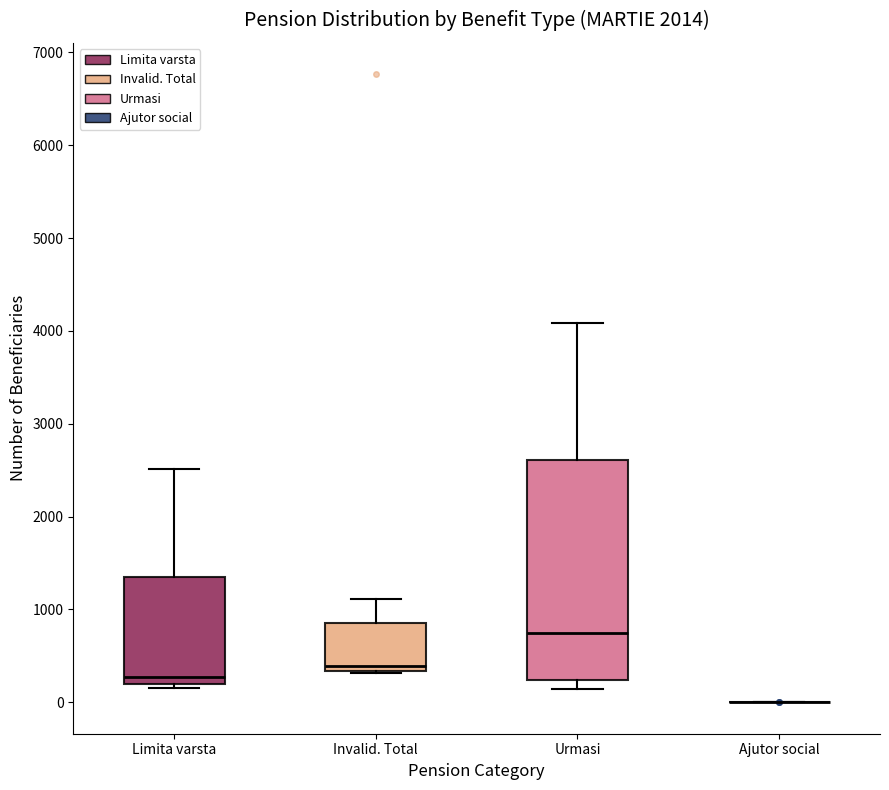

Reading left to right, transcribe this box plot: for each box, give where its median line is, the range the box spans, and where its two whiskers end, as read against the y-axis. The values are not printed on the chart, so give them approximately, as read against the axis.

Limita varsta: median 300, box 200 to 1400, whiskers 200 (just below the box's lower edge) to 2500
Invalid. Total: median 400, box 300 to 900, whiskers 300 to 1100
Urmasi: median 700, box 200 to 2600, whiskers 100 to 4100
Ajutor social: box collapsed to a line at 0, whiskers 0 to 0